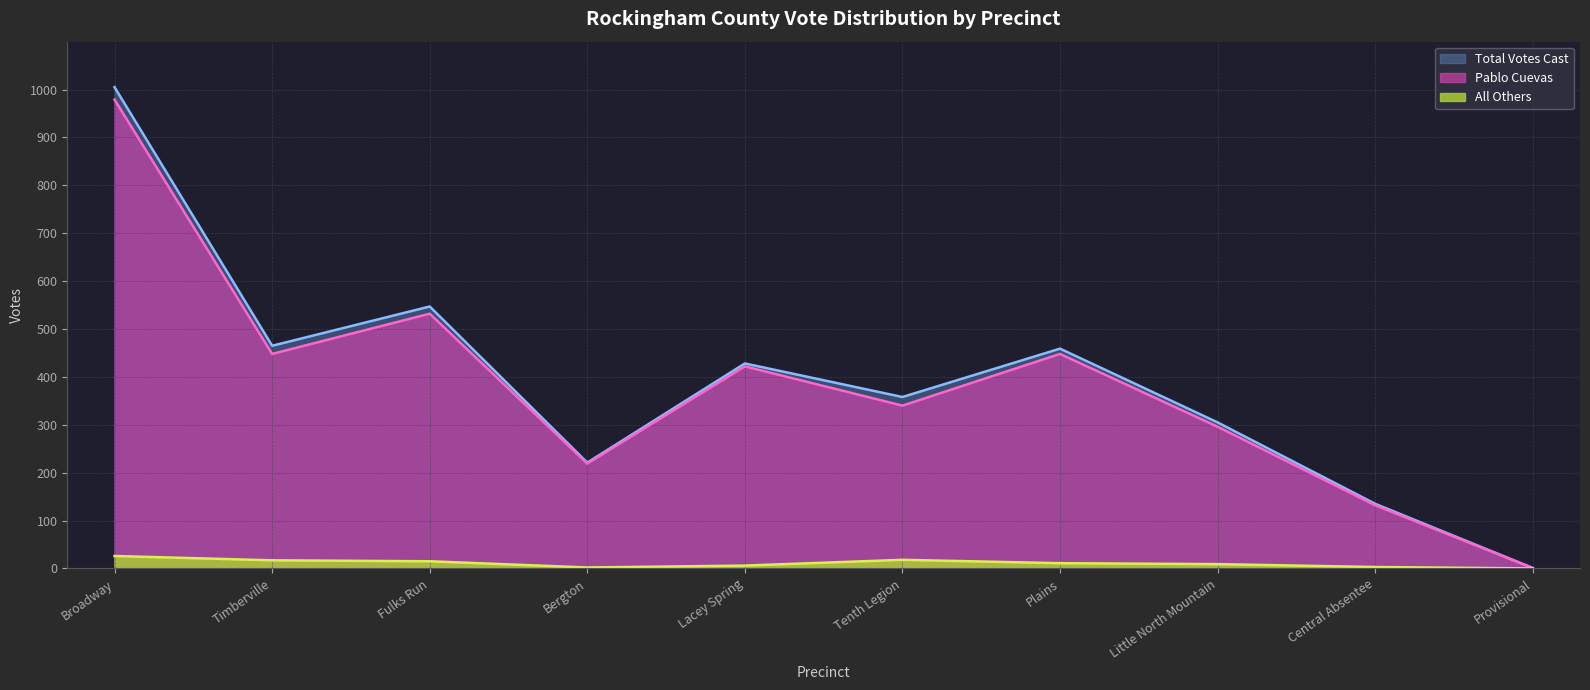

At Fulks Run, list the series in order from smallest to largest.

All Others, Pablo Cuevas, Total Votes Cast